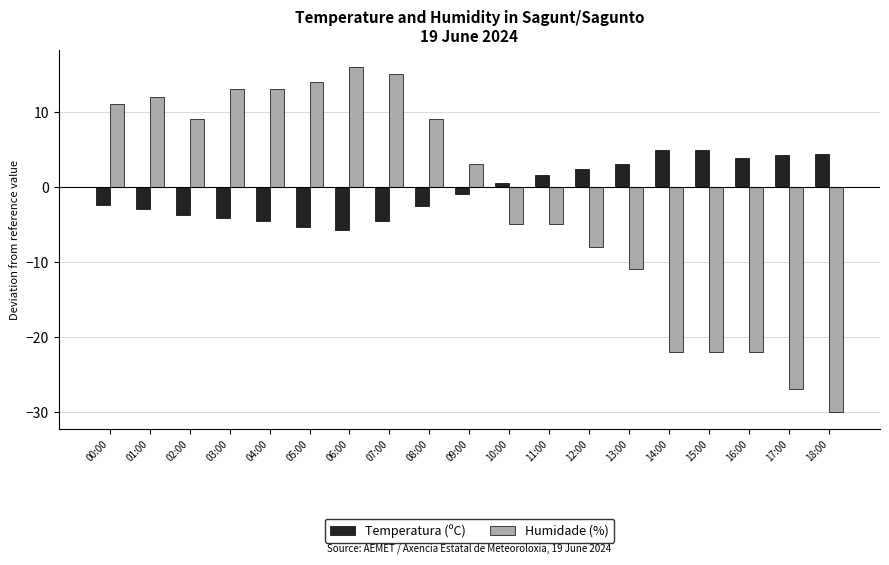

At 10:00, list the series in order from smallest to largest.

Humidade (%), Temperatura (ºC)